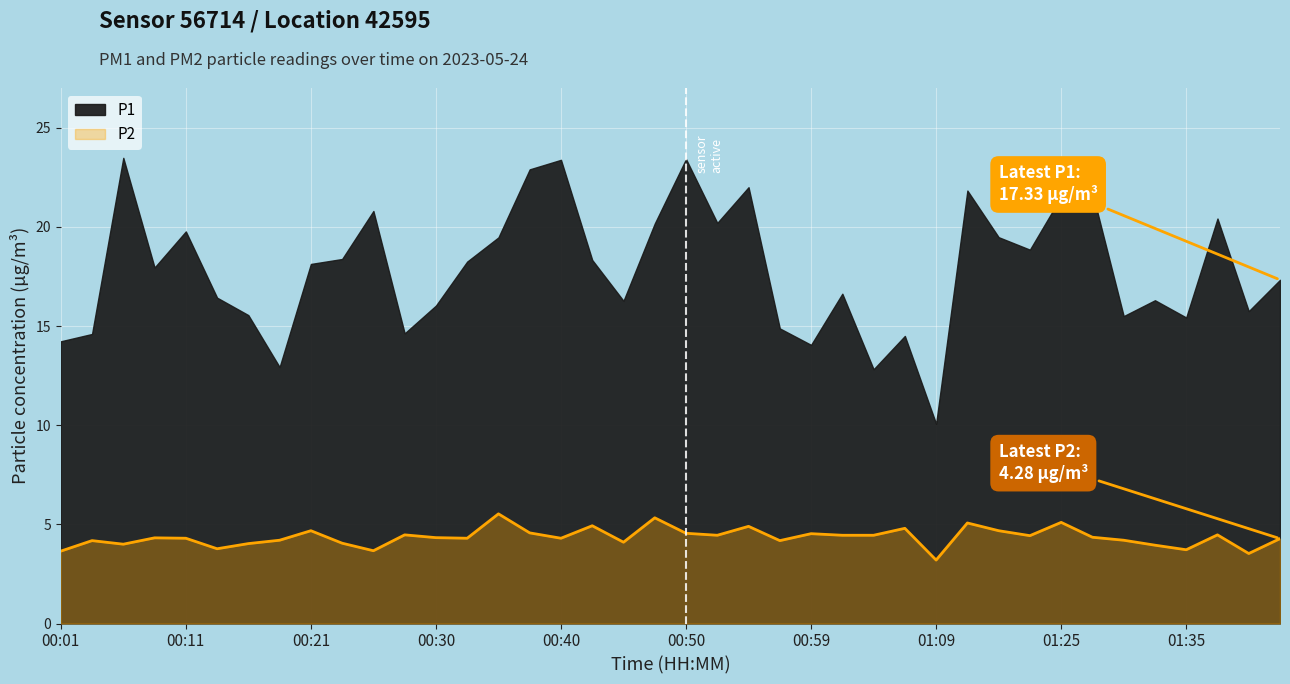

The chart shows a value of 5.9 at 00:57. True or false?

False